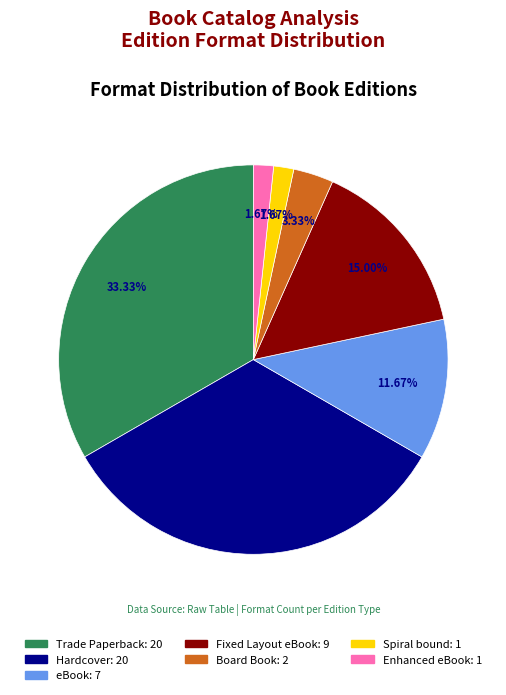

To the nearest percent, what is the difference between the largest and smallest slice percentages?

32%